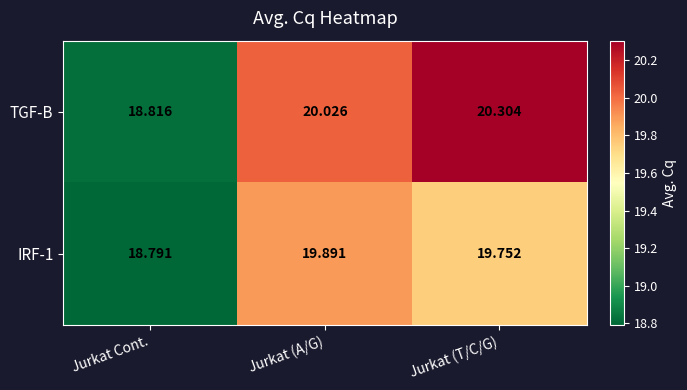

Where does the IRF-1 series first go above 19?

Jurkat (A/G)